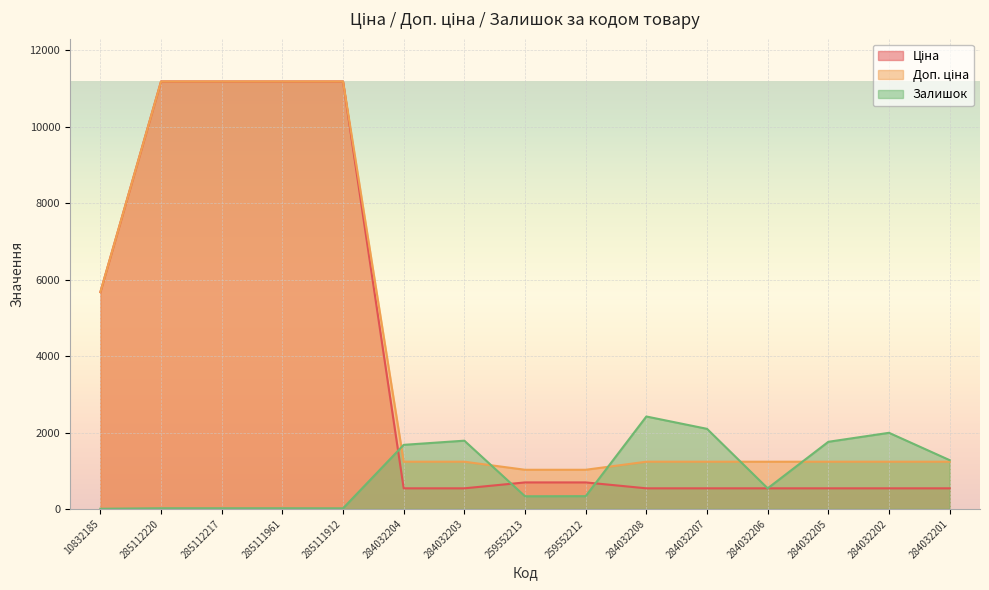

What is the difference between the maximum and second lowest values in the Доп. ціна series?

10163.5